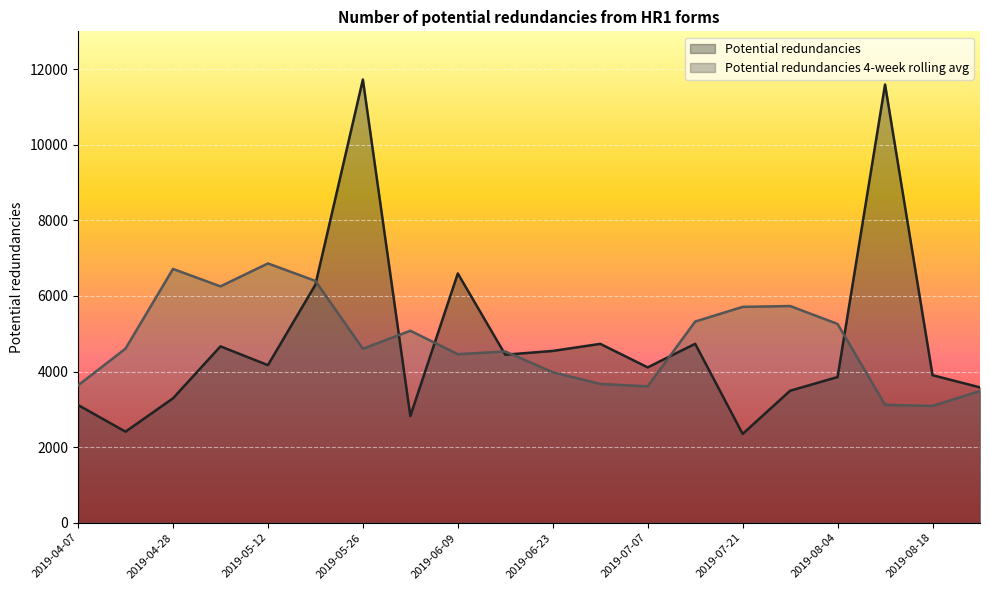

List the series in order of their peak value, highest first.

Potential redundancies, Potential redundancies 4-week rolling avg